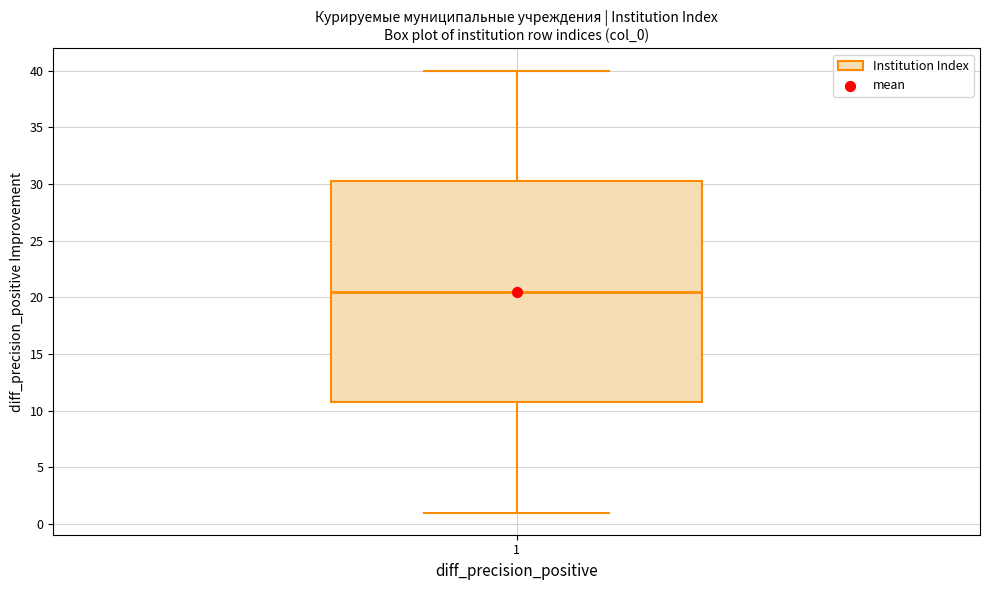

Where is the lower edge of the box at x = 1 on the y-axis? The values are not printed on the chart, so give them approximately, as read against the axis.

11.0